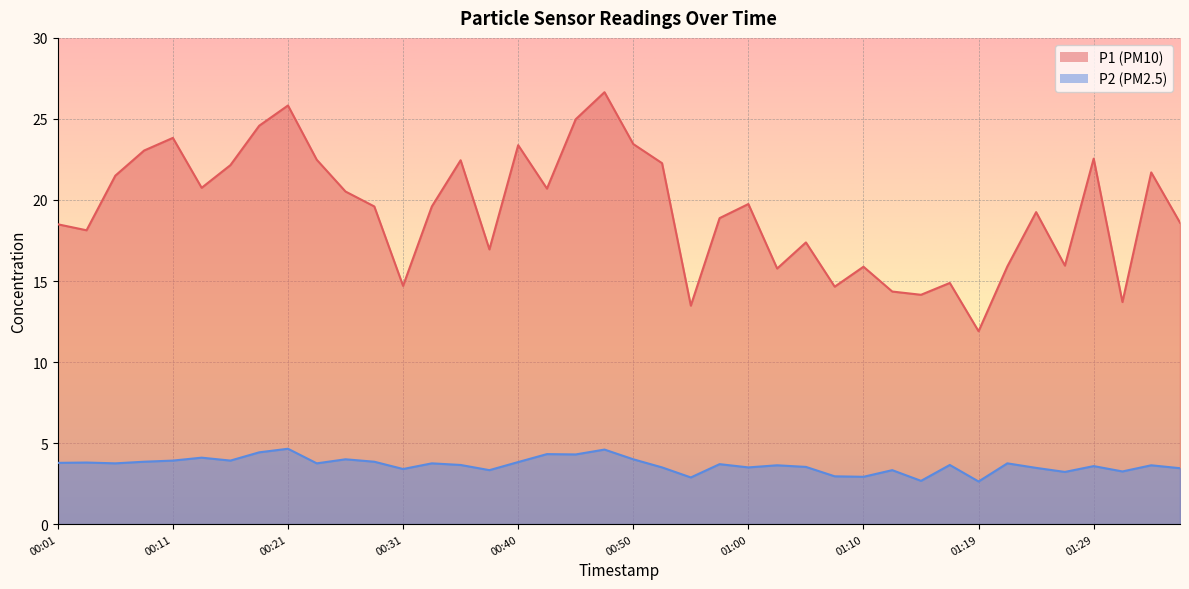

The value of P1 at 01:17 is 20.9. True or false?

False